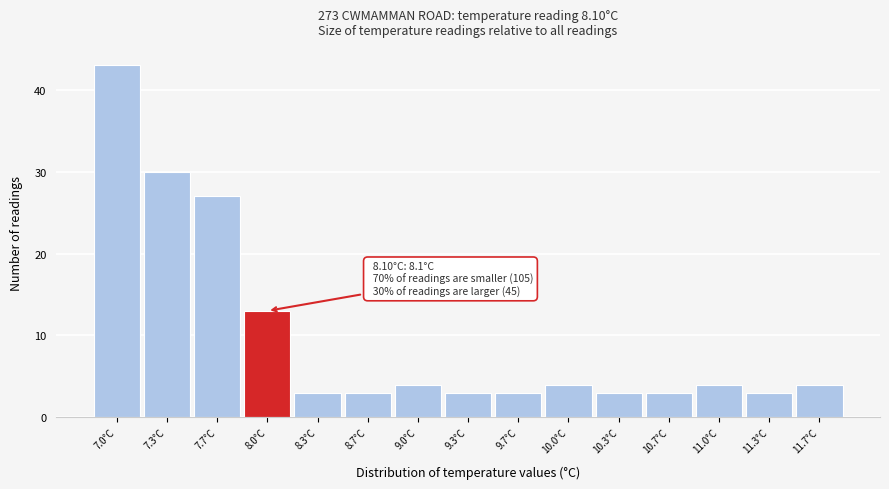

Reading left to right, transcribe all the data shown in this chart.

43	30	27	13	3	3	4	3	3	4	3	3	4	3	4